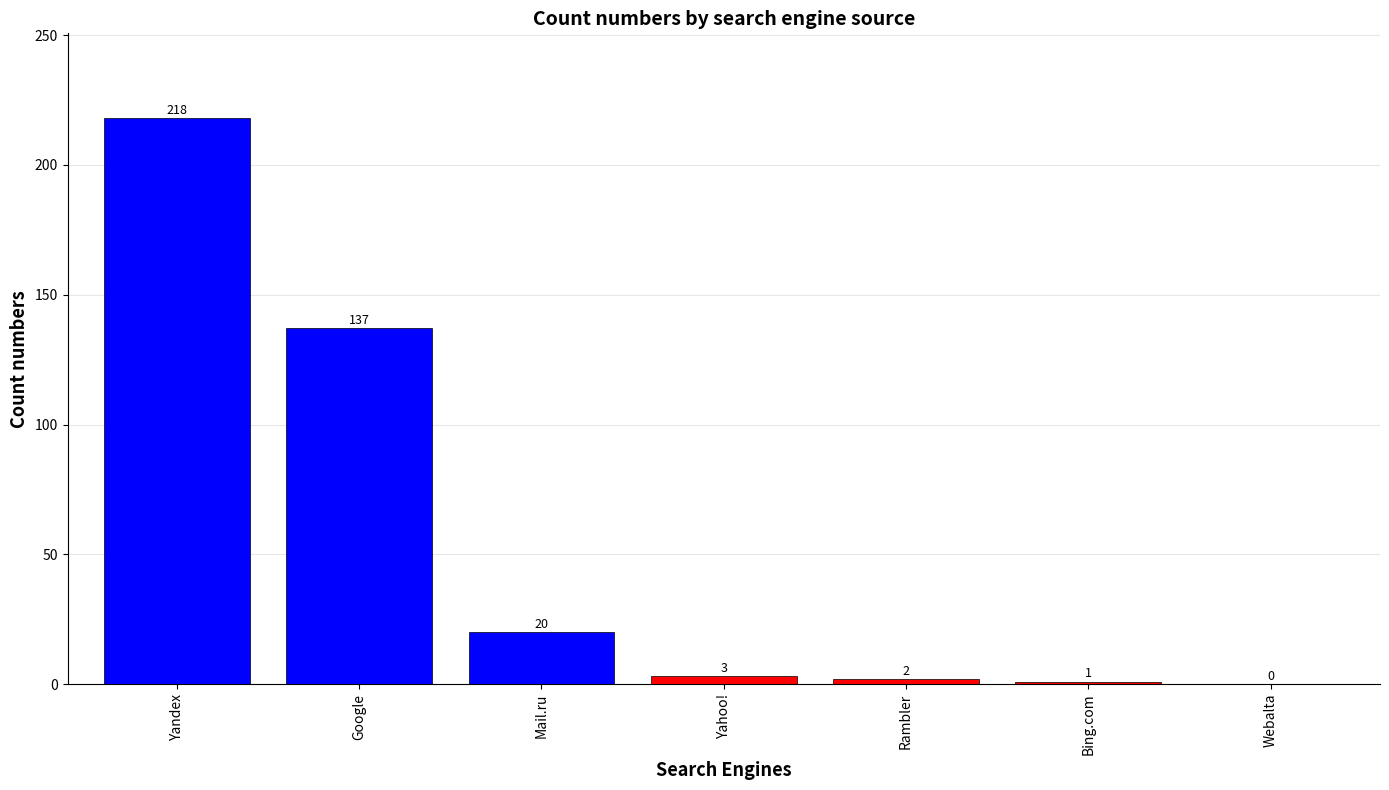

What is the sum of the values at Bing.com and Mail.ru?

21